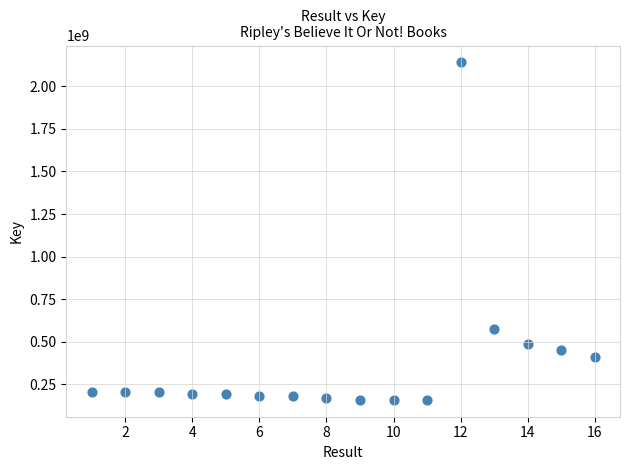

What is the range of X values (max minus min)?

15